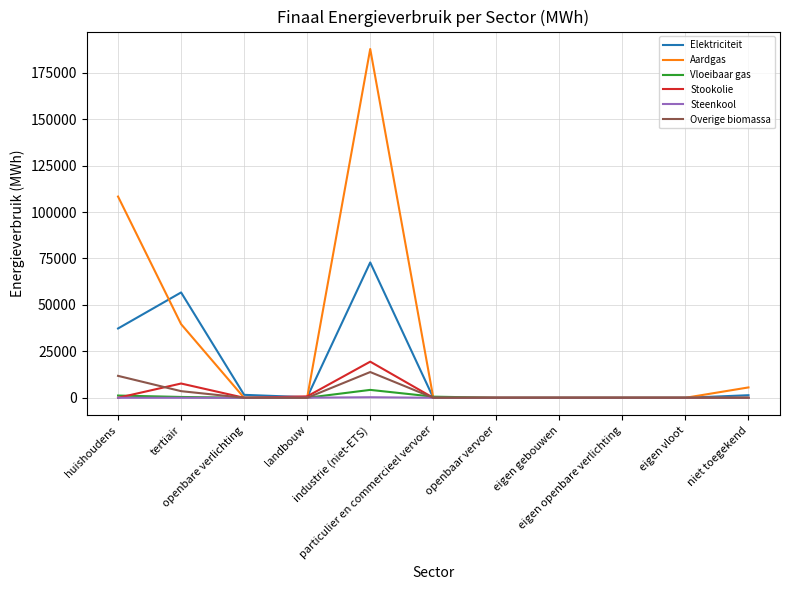

What is the average value of the Elektriciteit series?

15472.9